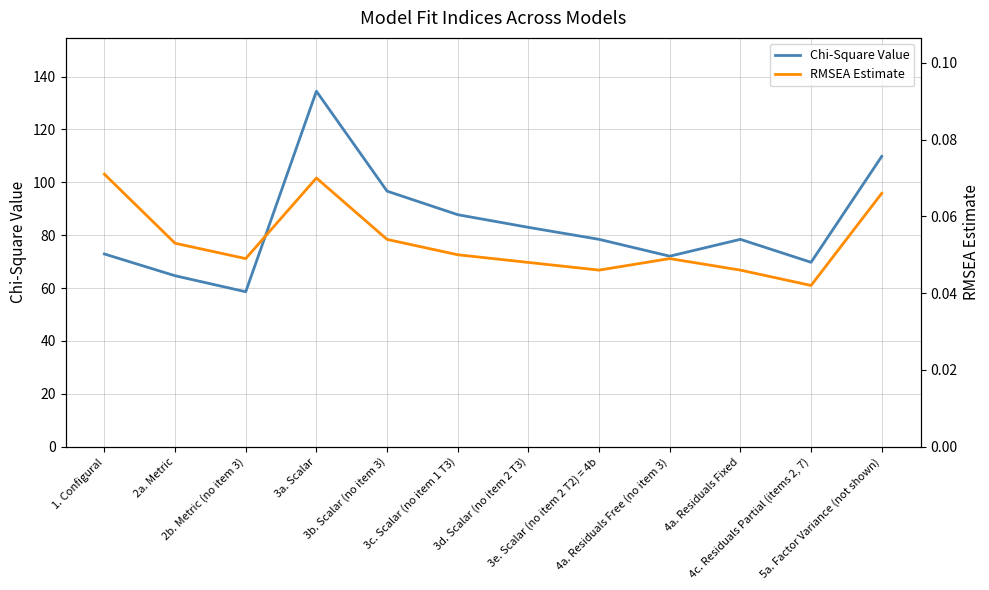

Which category has the lowest value in the Chi-Square Value series?

2b. Metric (no item 3)